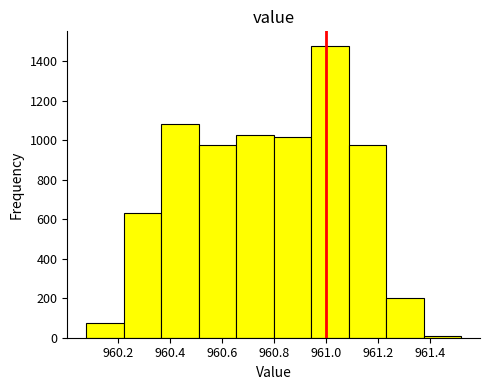

Over which range of the x-axis is the bar tallest?

960.94 to 961.08